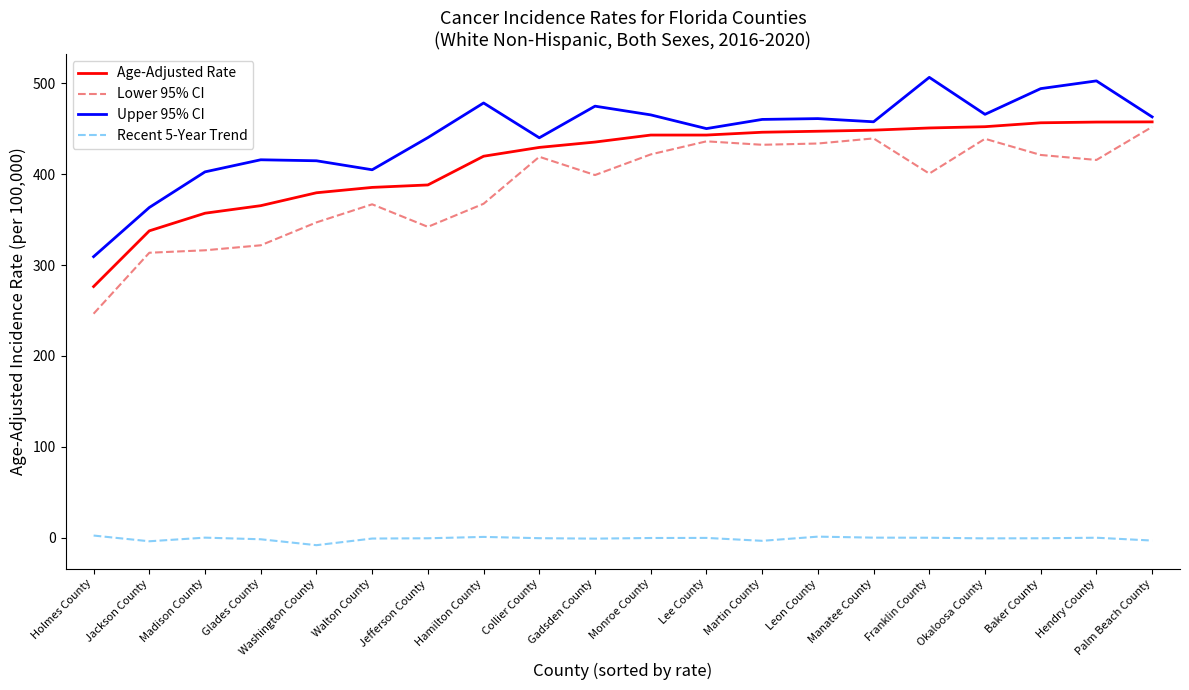

What is the sum of the Upper 95% CI values at Manatee County and Martin County?

917.8